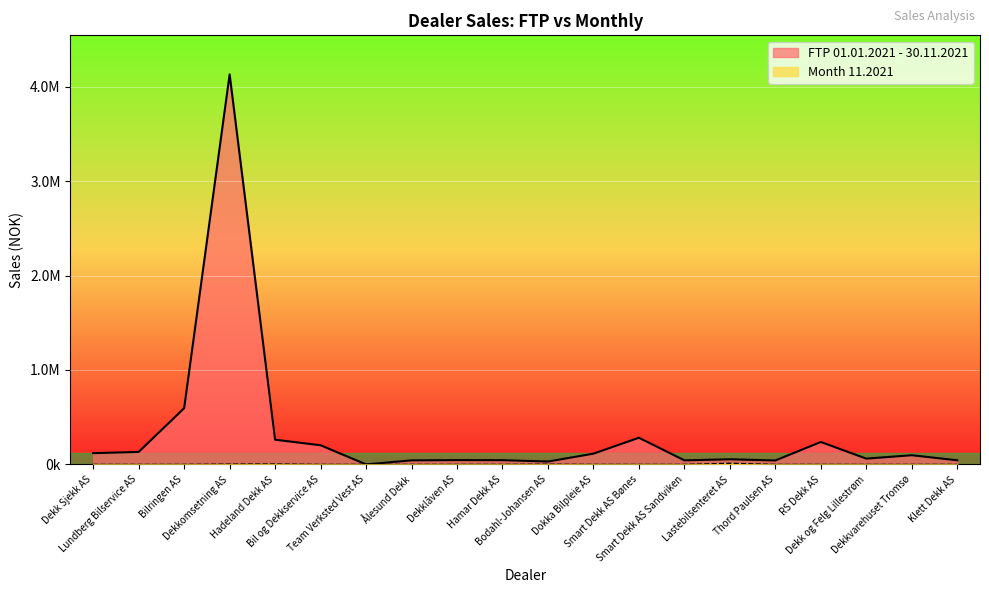

At how many categories does at least one series exceed 163760?

6